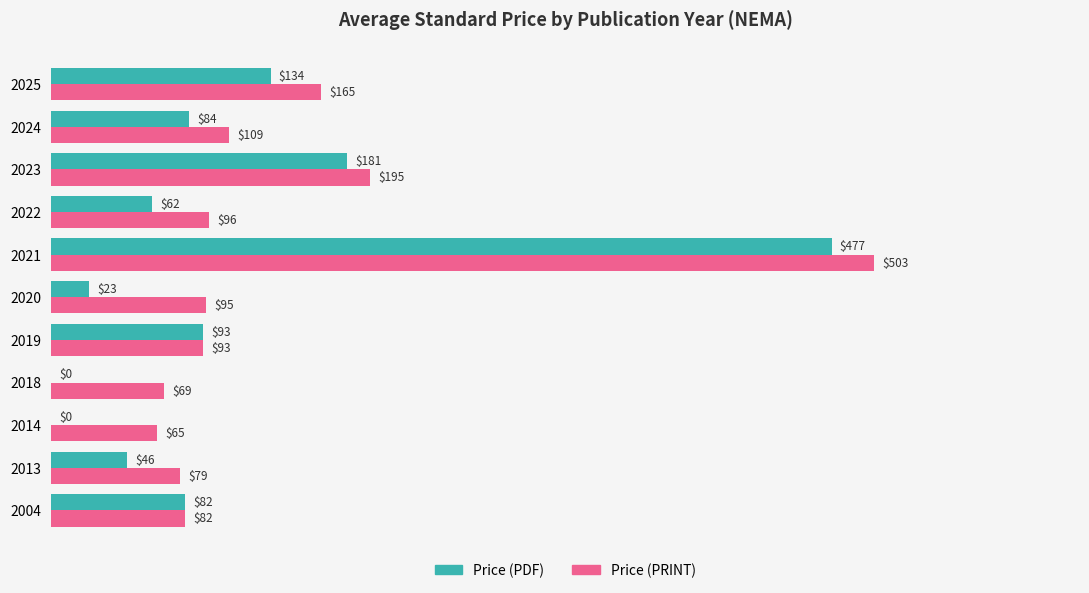

Which category has the highest value across all series?

2021